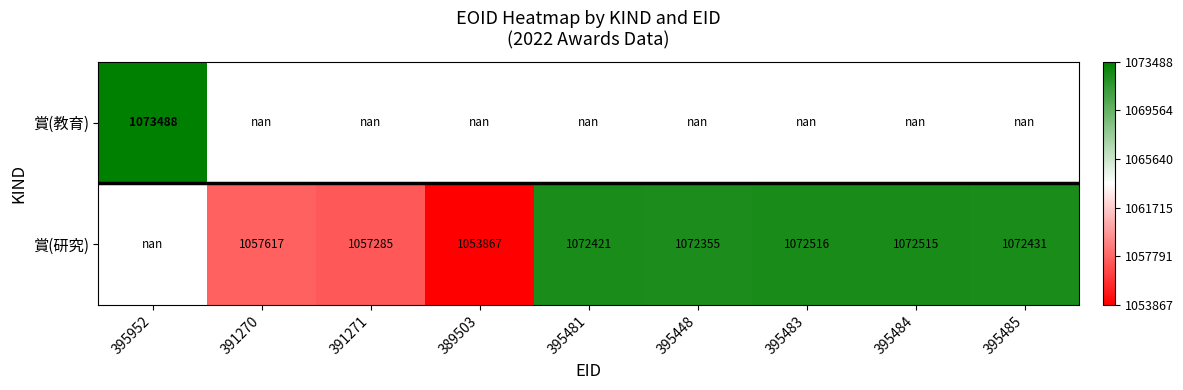

What is the smallest value displayed?

1053867.0